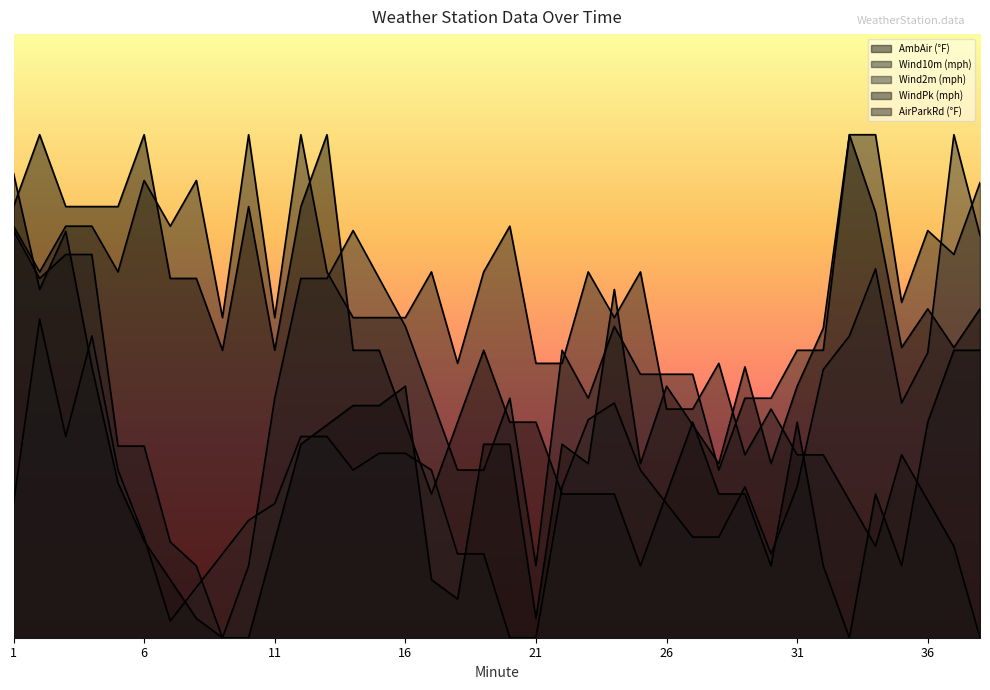

Which series ends up on top after the final intersection of WindPk (mph) and AmbAir (°F)?

WindPk (mph)